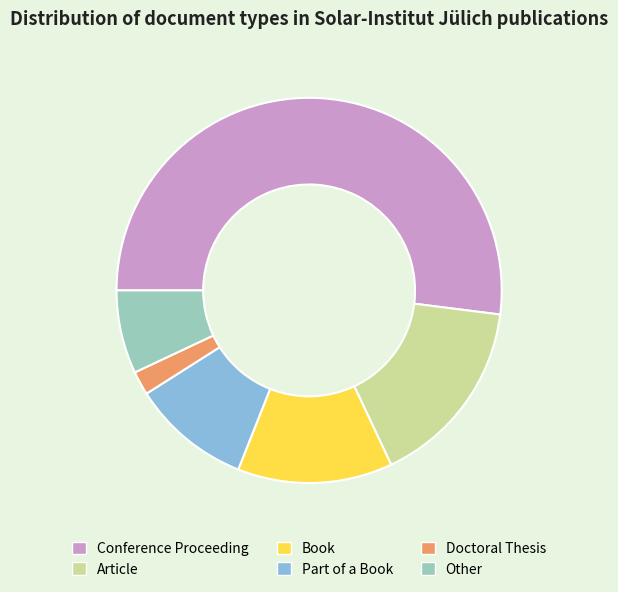

Approximately how many times larger is the value at Article compared to Other?

2.3